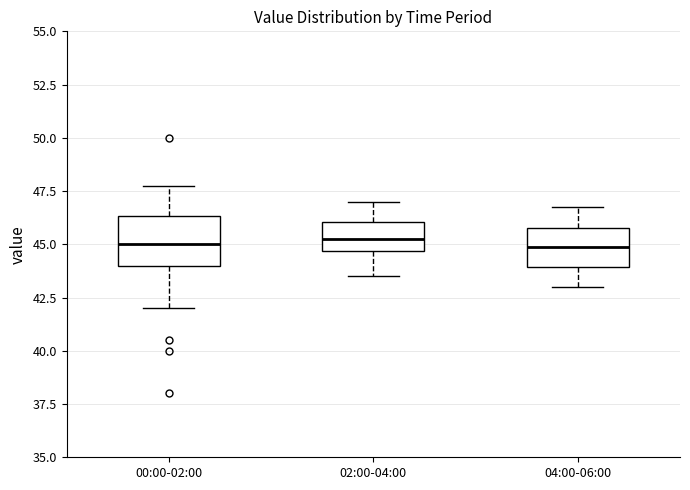

Reading left to right, read every box against the y-axis: the position of its median line, the range the box covers, and the ends of its whiskers. The values are not printed on the chart, so give them approximately, as read against the axis.

00:00-02:00: median 45.0, box 44.0 to 46.5, whiskers 42.0 to 48.0
02:00-04:00: median 45.5, box 44.5 to 46.0, whiskers 43.5 to 47.0
04:00-06:00: median 45.0, box 44.0 to 46.0, whiskers 43.0 to 47.0